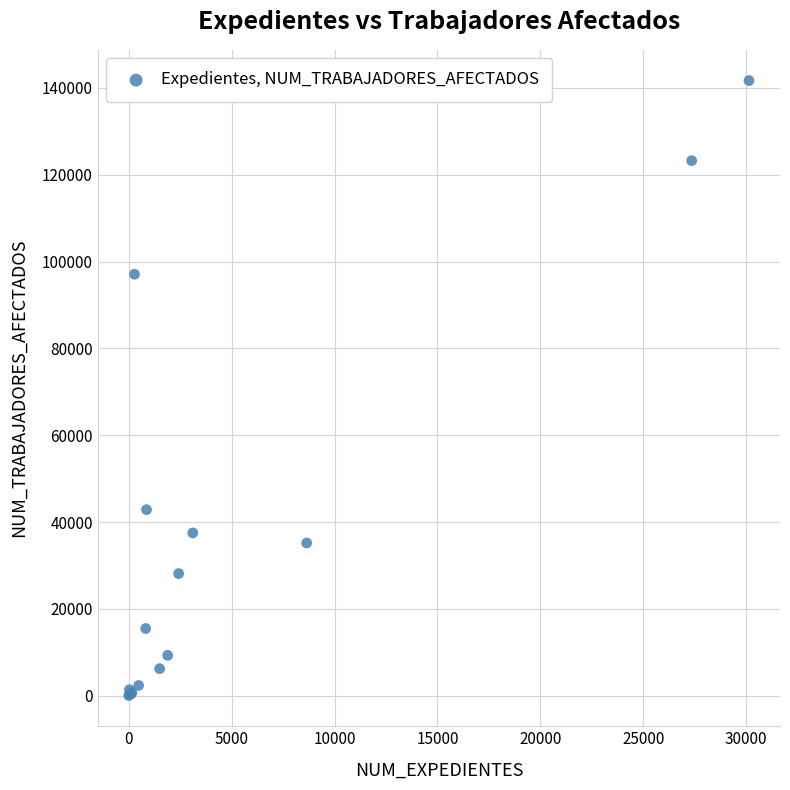

What Y value in the scatter plot is closest to 70857?

97073